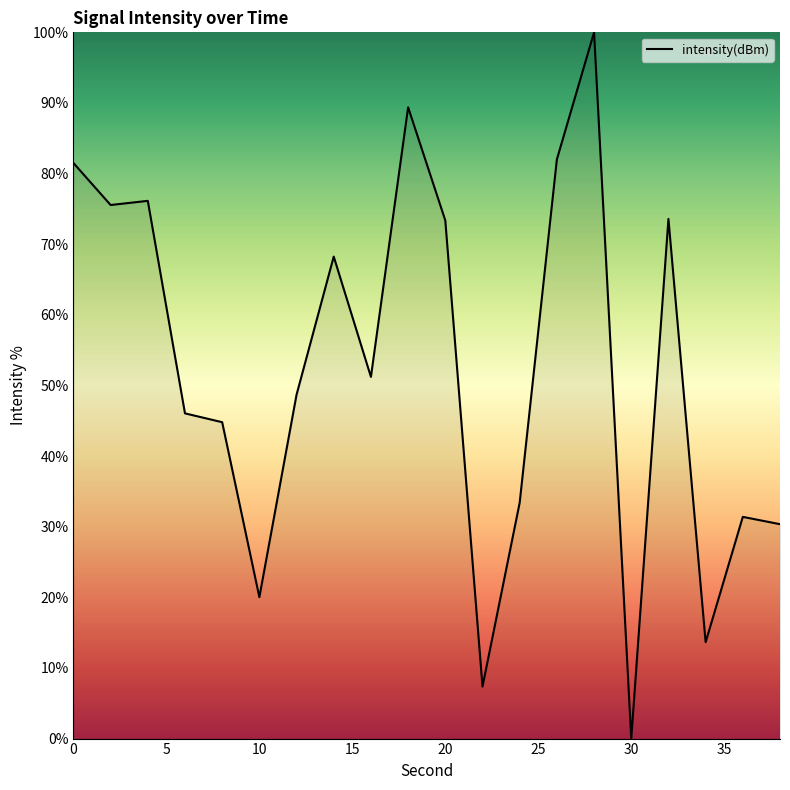

What is the difference between the maximum and minimum values?

100.0